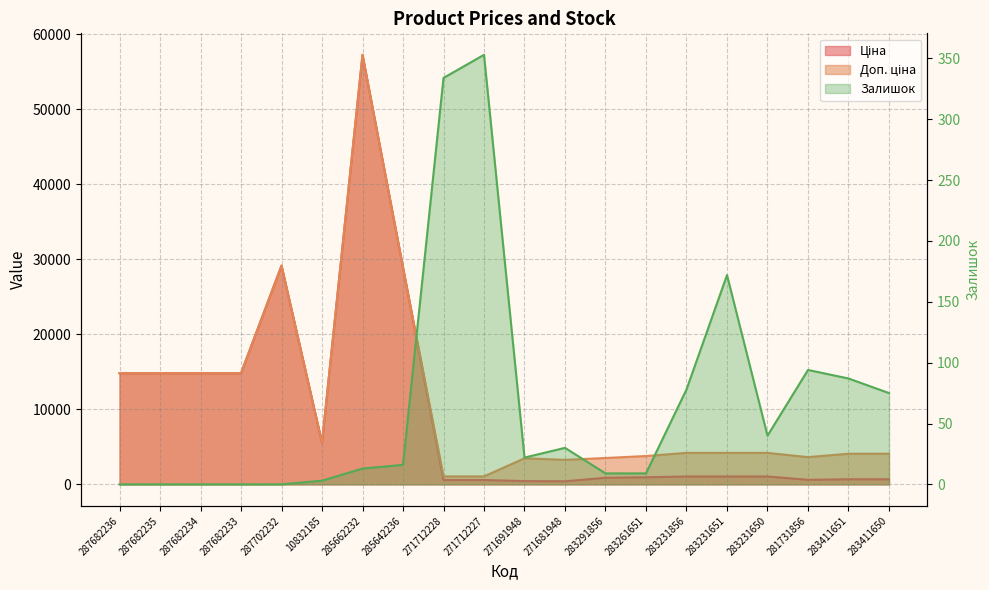

Read the Доп. ціна value at 271681948.

3265.8